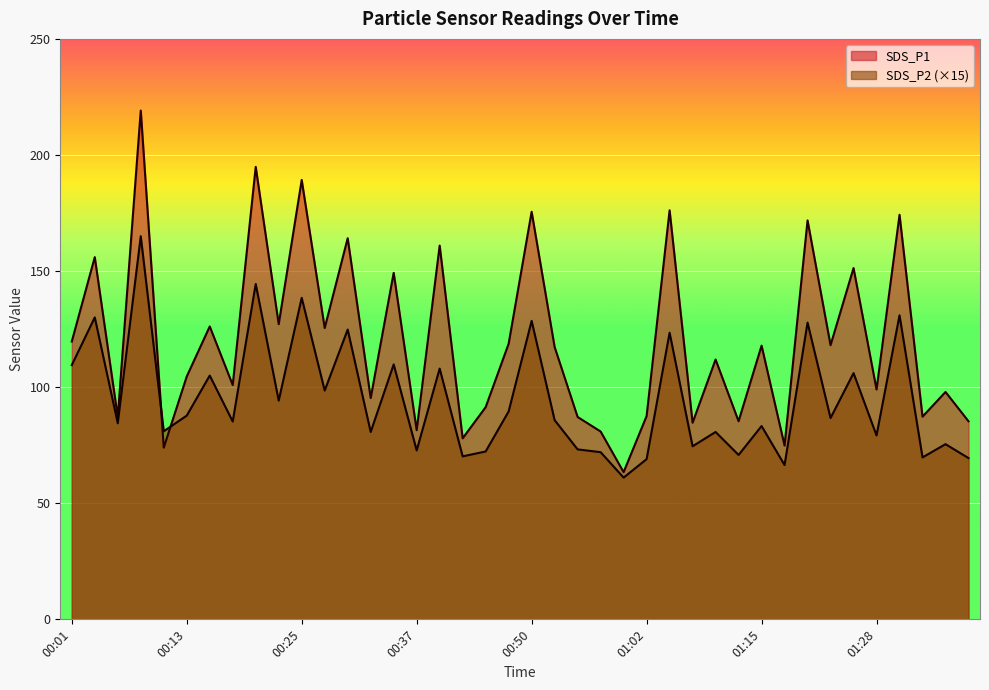

Which label corresponds to the largest value in the chart?

00:08